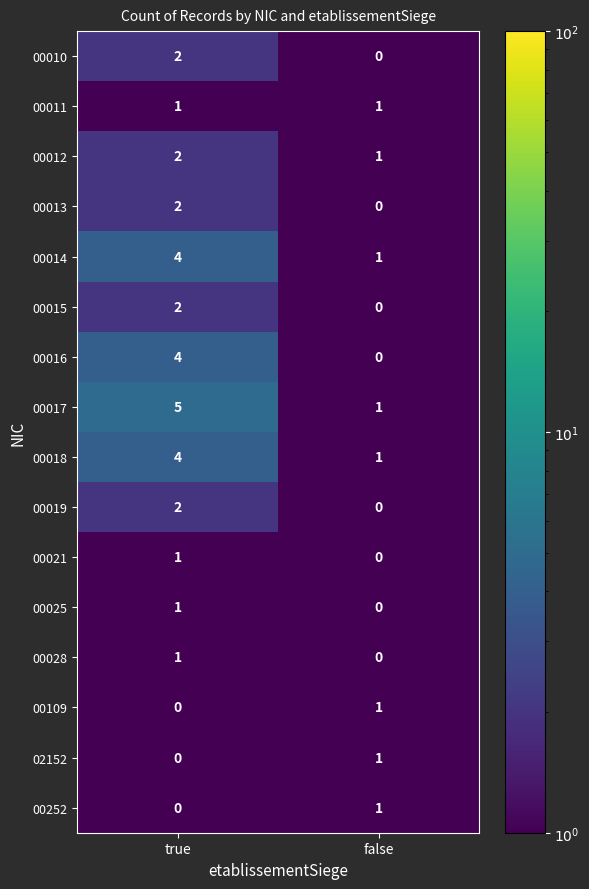

Is it true that 00252 equals 1 at true?

False